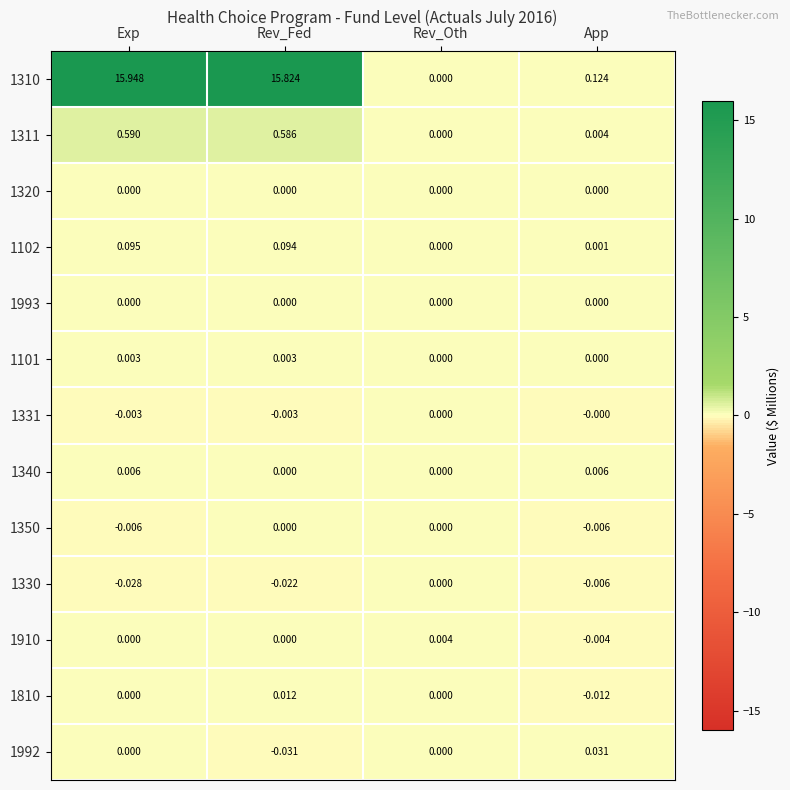

How many distinct data groups are displayed?

13